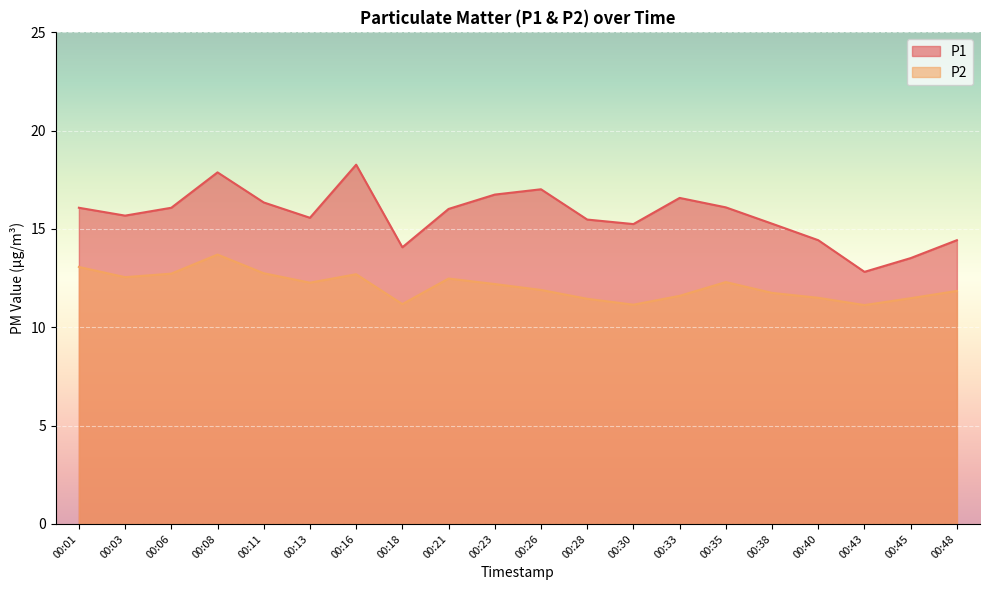

Rank the series by their maximum value, from lowest to highest.

P2, P1